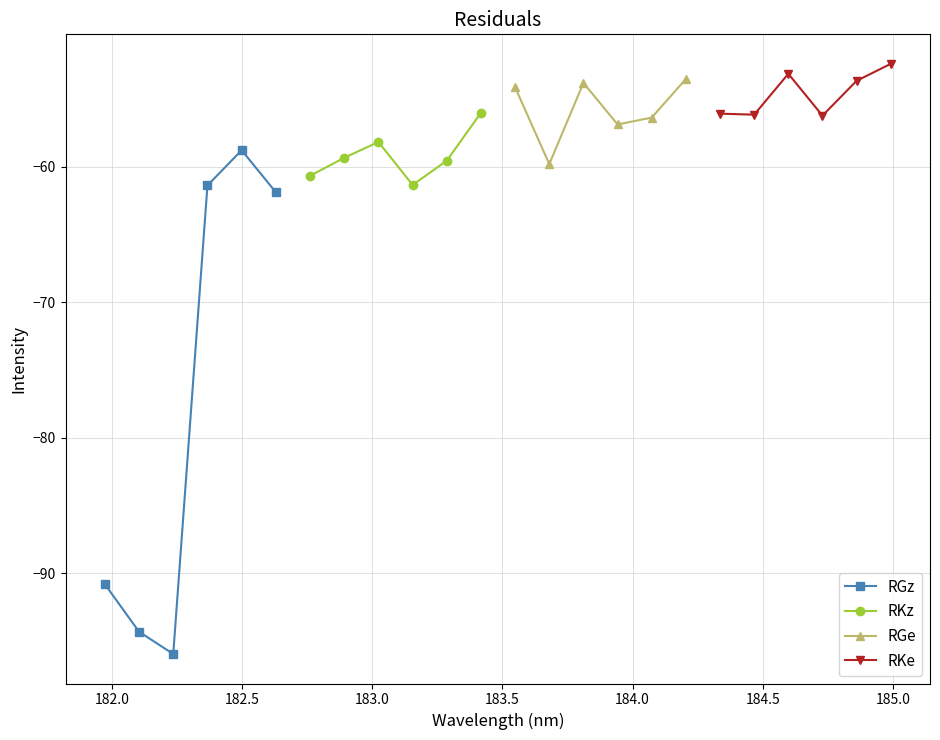

What are all the series names shown in the legend?

RGz, RKz, RGe, RKe